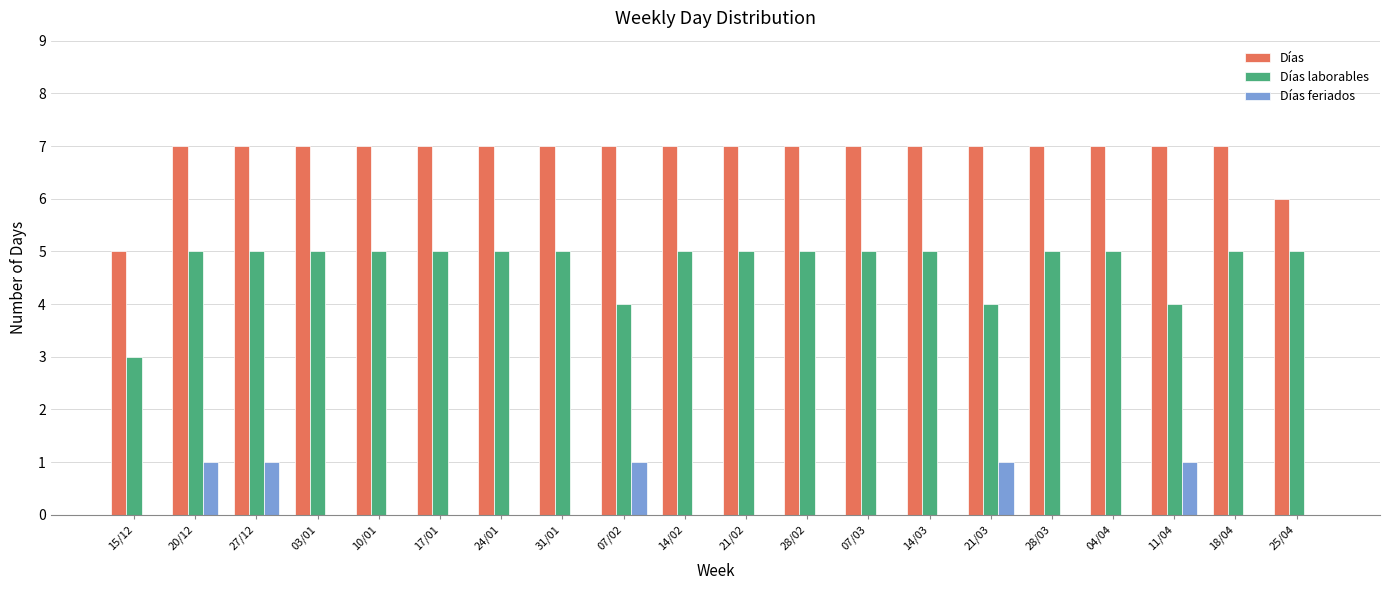

Which series has the largest total across all categories?

Días